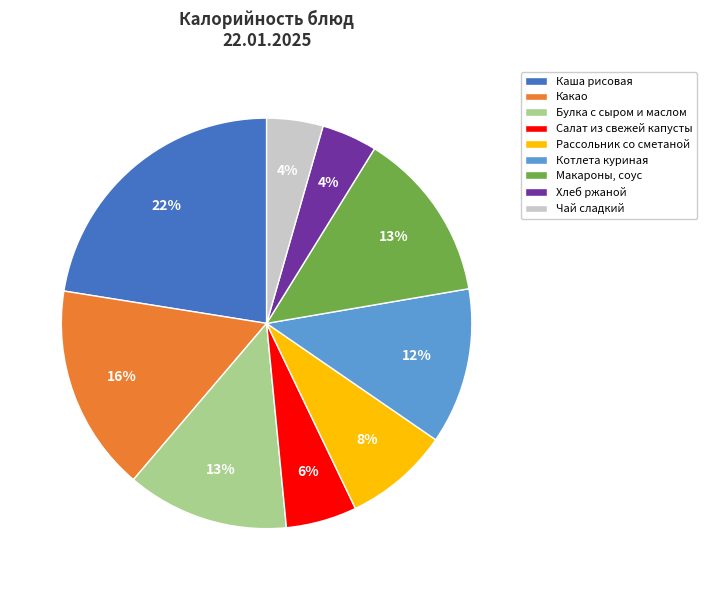

Which has a higher value, Чай сладкий or Какао?

Какао